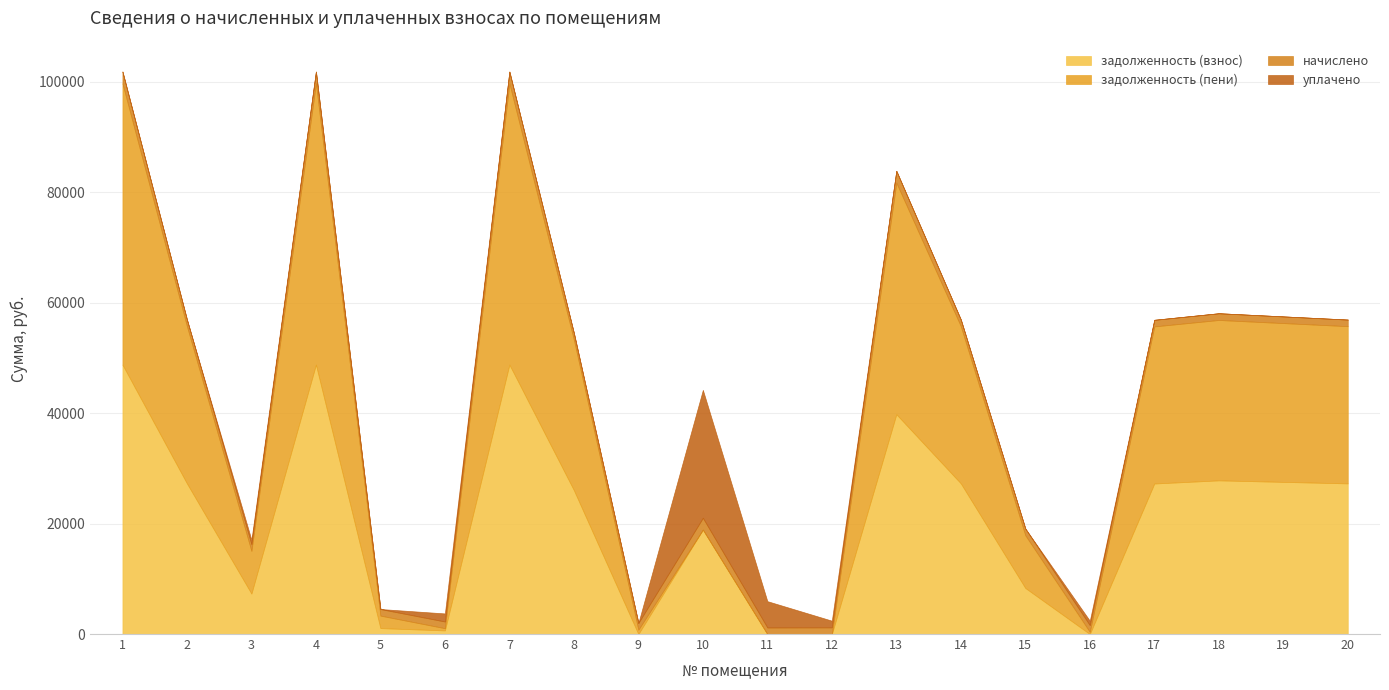

What is the average value of the задолженность (взнос) series?

20651.6